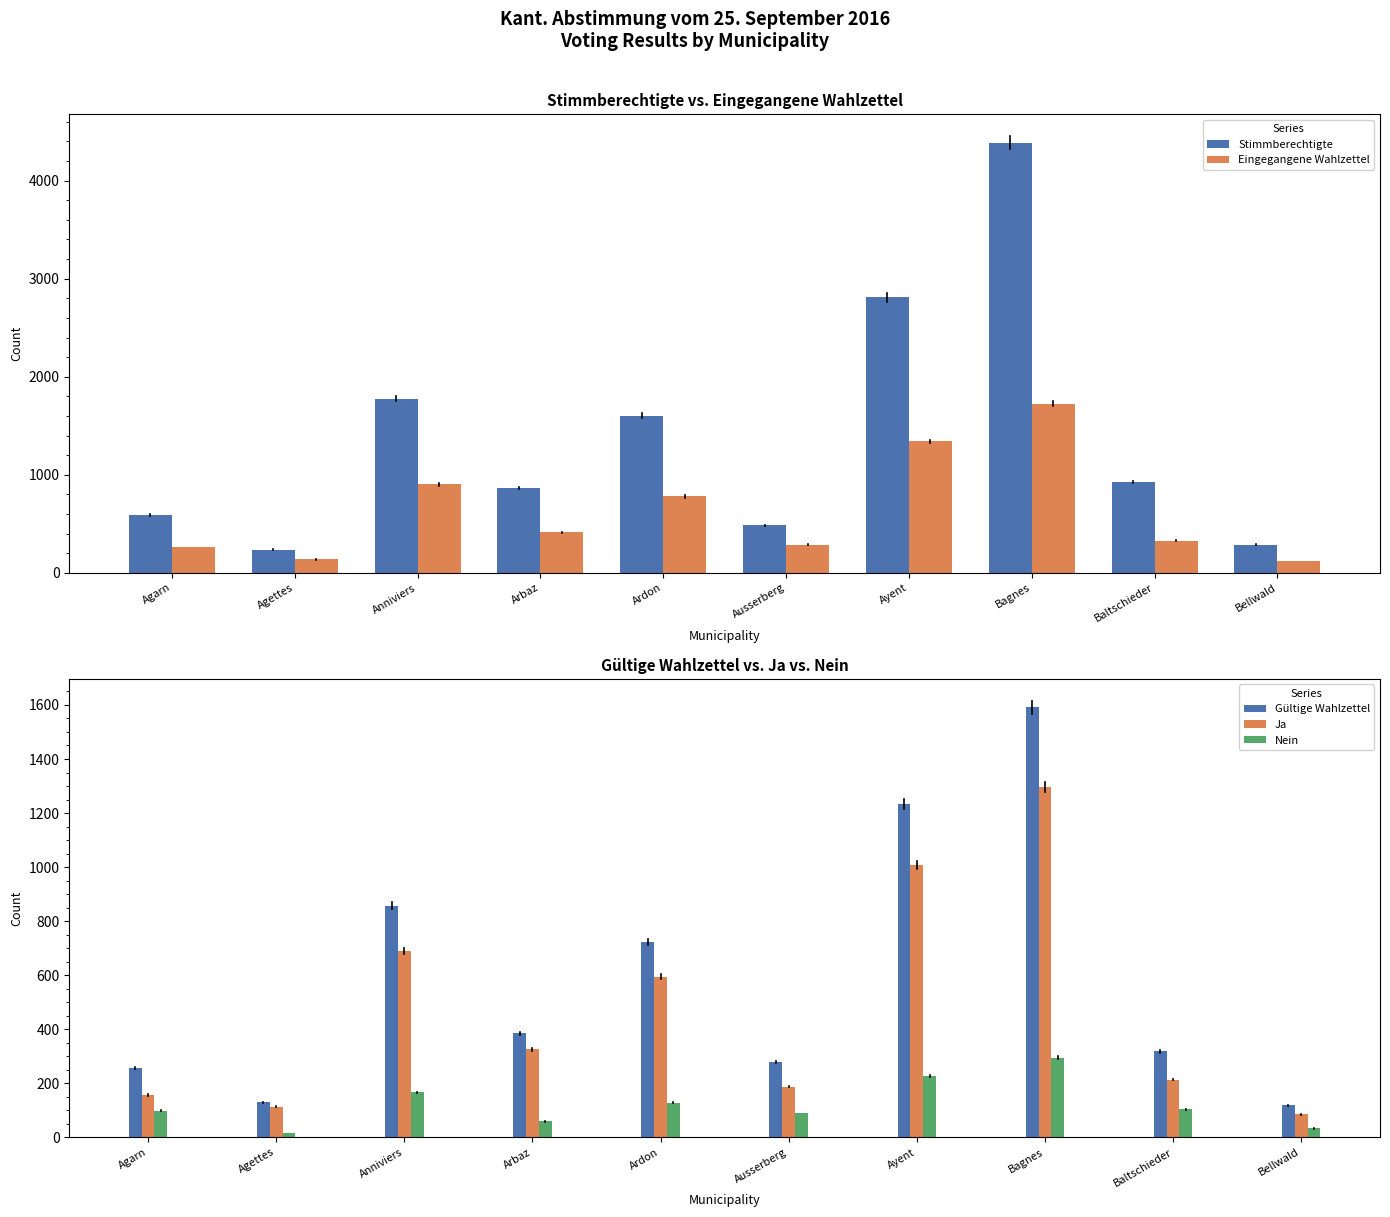

What is the label of the 2nd bar from the right?

Baltschieder